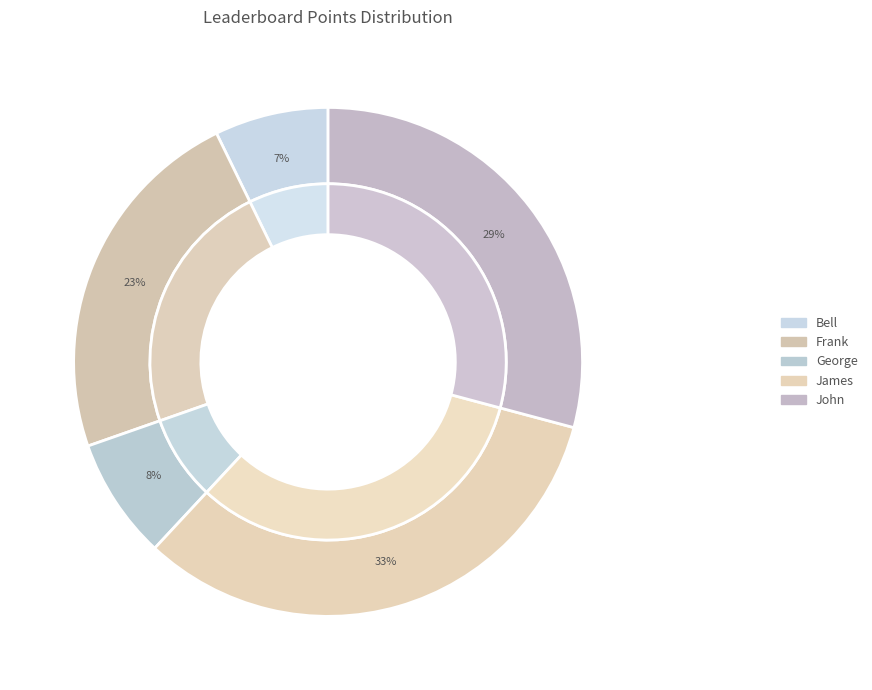

Which slice is the smallest?

Bell